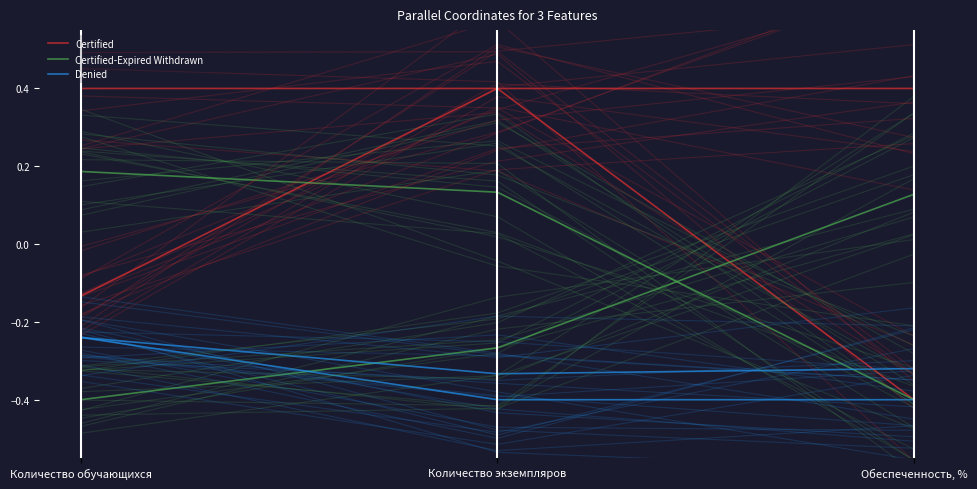

What is the highest value of the Denied series?

-0.2